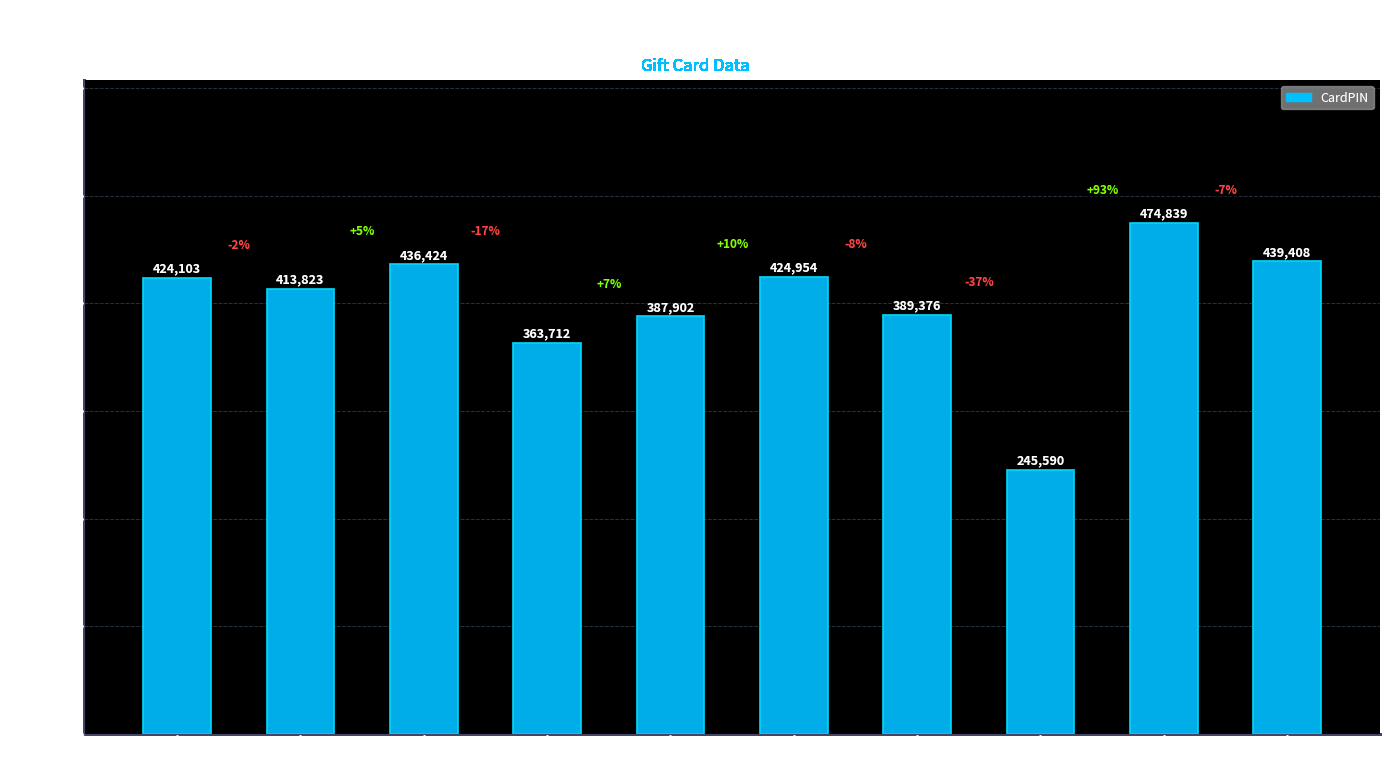

What position from the left is 459158?

2